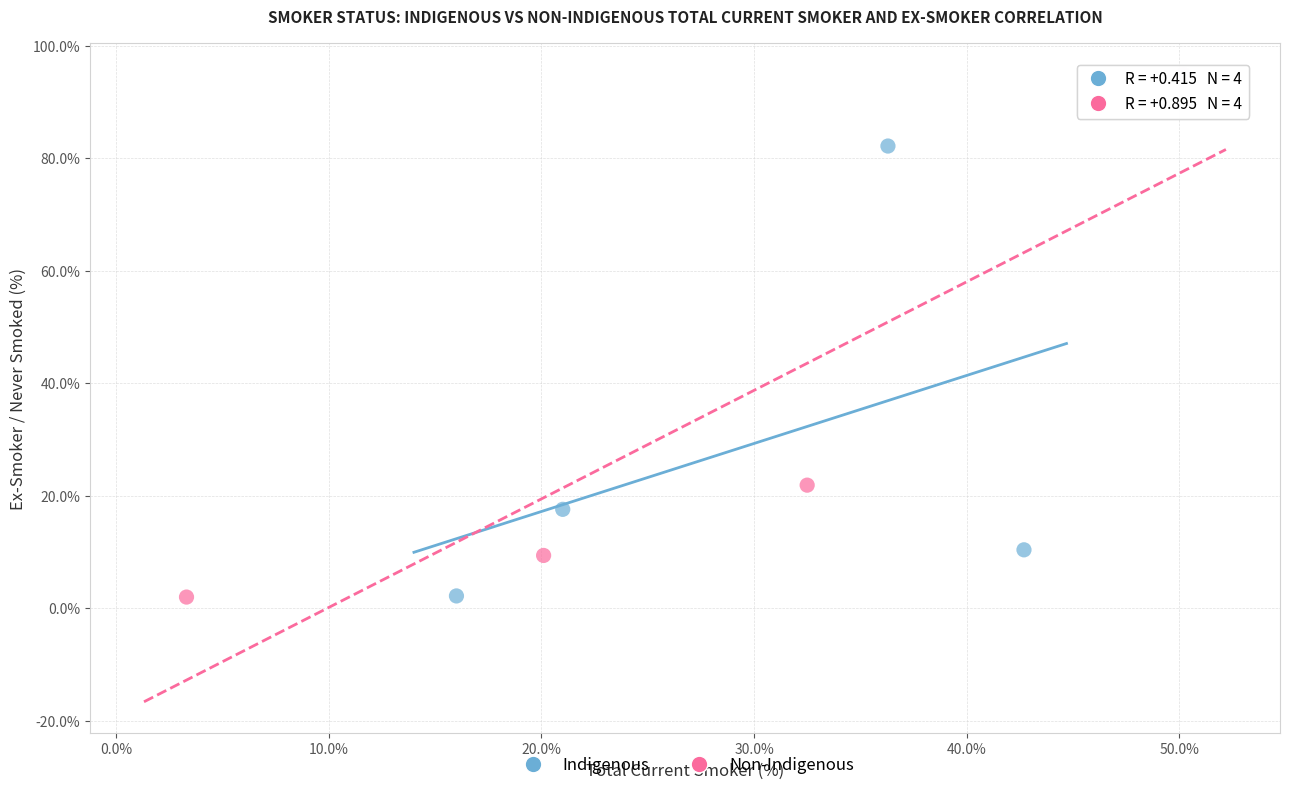

Which series contains the highest Y value?

Non-Indigenous